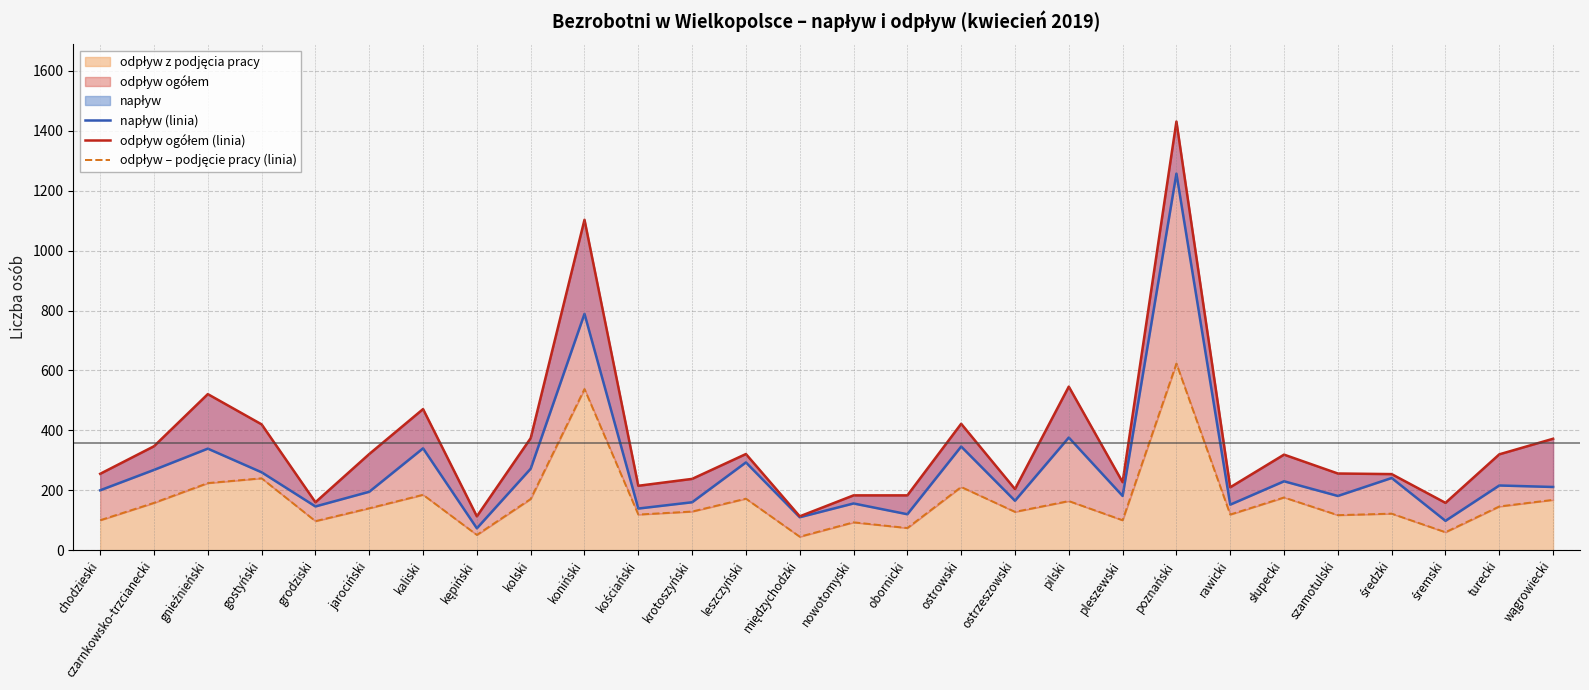

How many lines are shown in the chart?

3